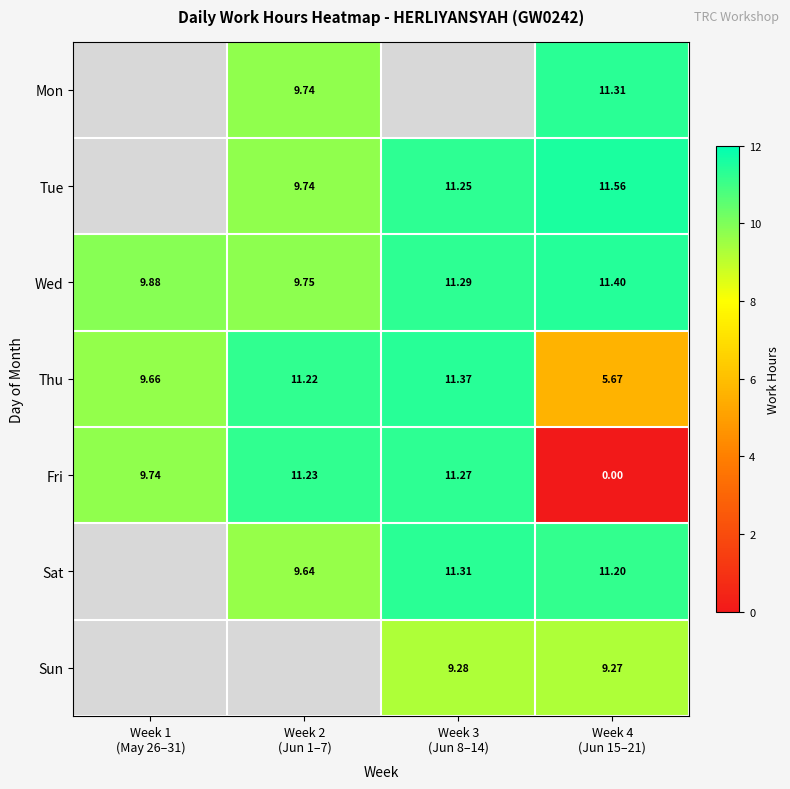

Count the number of data series in this chart.

7